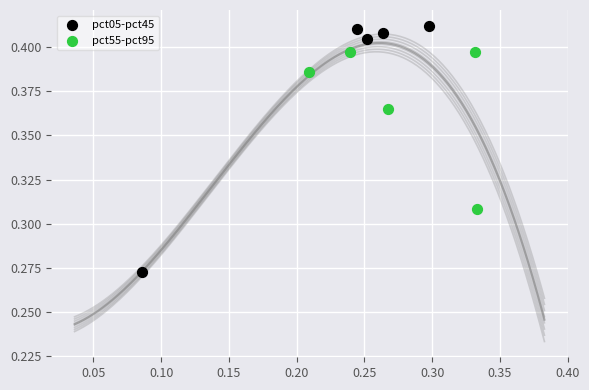

Which series has the widest spread of Y values?

pct05-pct45